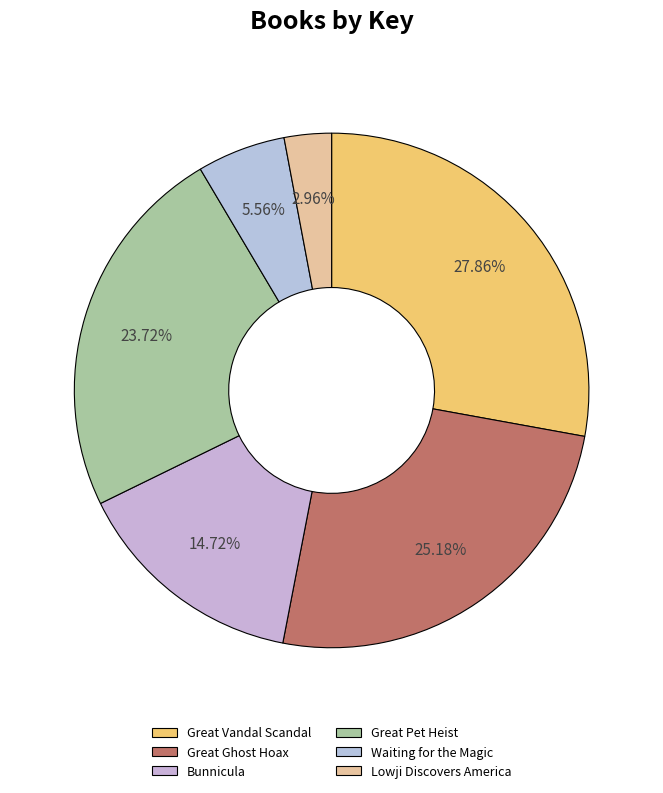

Is it true that Waiting for the Magic is 1% of the pie?

False